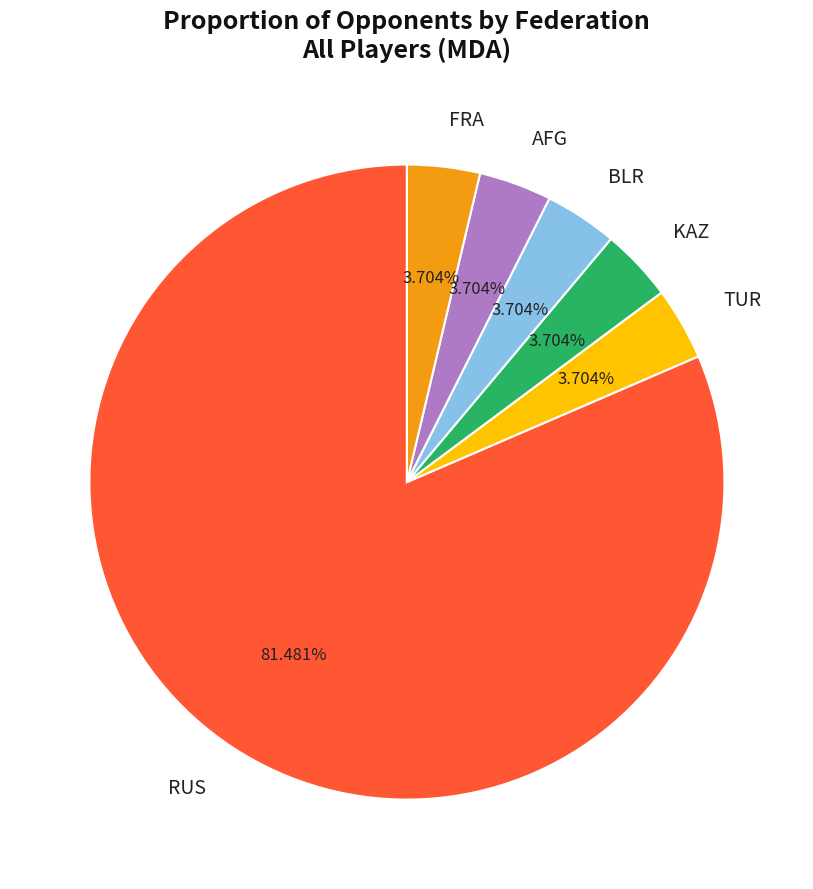

What is the ratio of the value at TUR to the value at RUS?

0.0